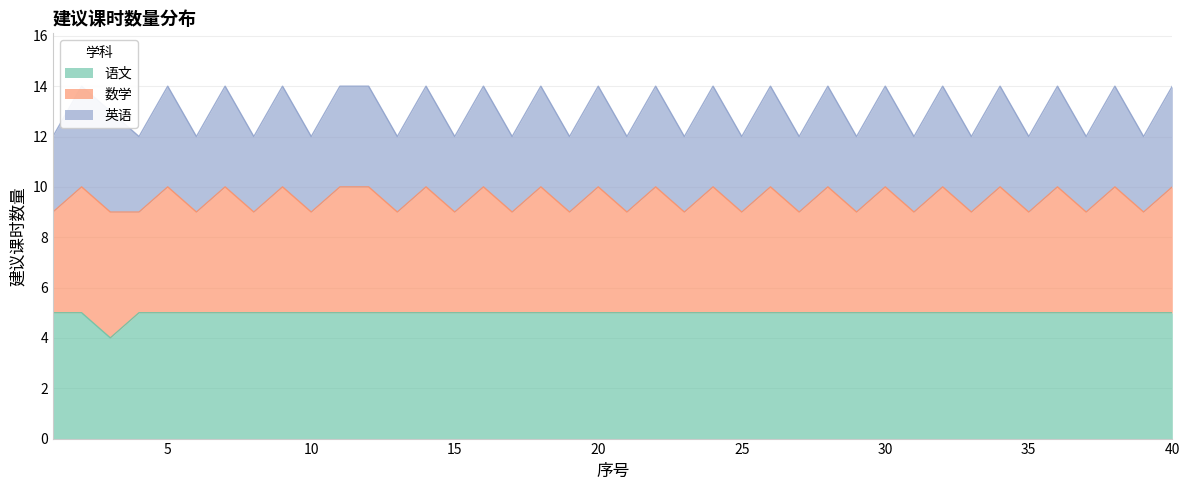

The 语文 series shows 5 at 30. True or false?

True